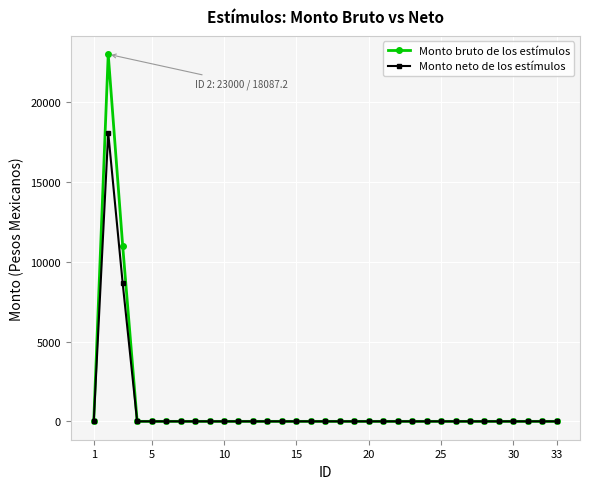

What is the maximum value for Monto bruto de los estímulos?

23000.0